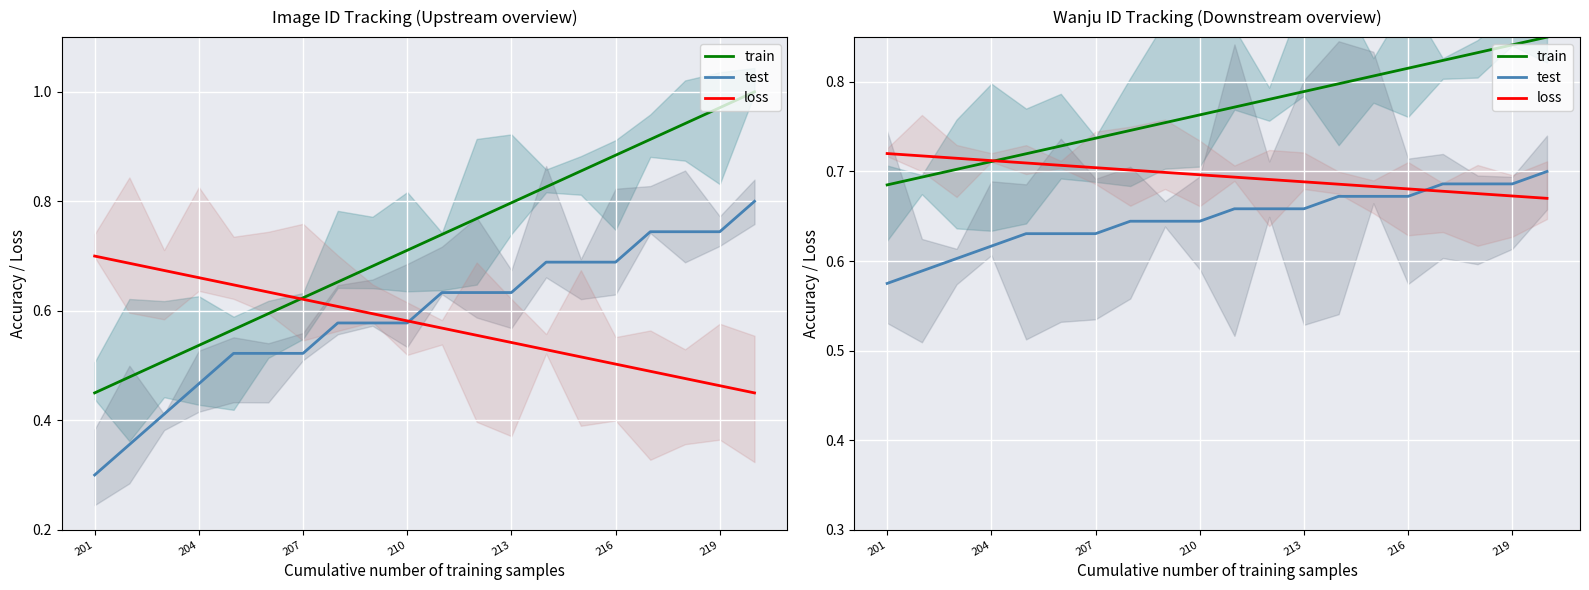

Which series changed the most between 207 and 15?

train